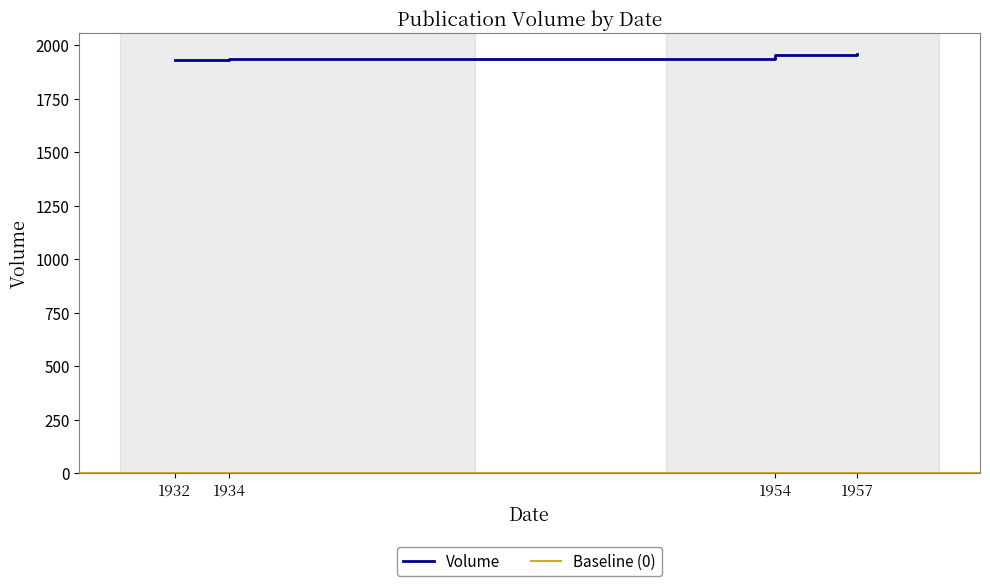

Reading left to right, list all the values displayed in this chart.

1932=1932	1934=1934	1954=1954	1957=1957